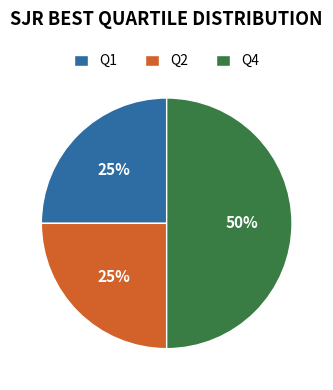

What percentage is the Q4 slice, to the nearest percent?

50%